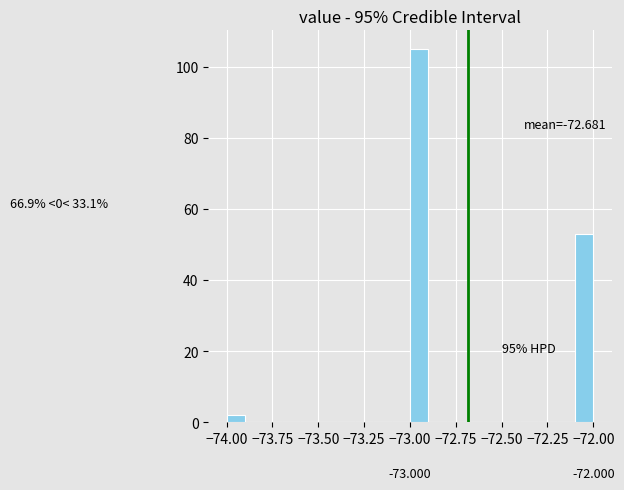

Around what value on the x-axis is the tallest bar? Give the approximate position of its centre, as read against the axis.

-72.95